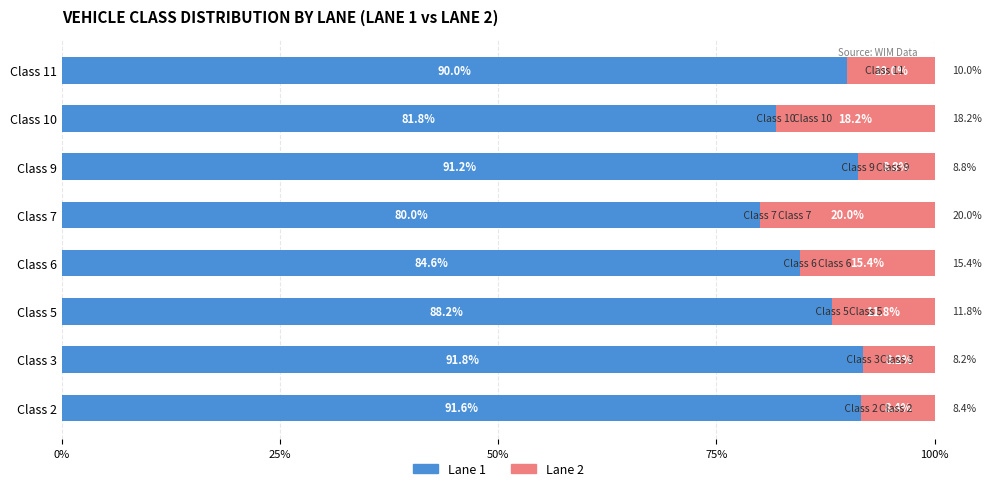

What is the difference between the Lane 1 values at Class 7 and Class 6?

4.6